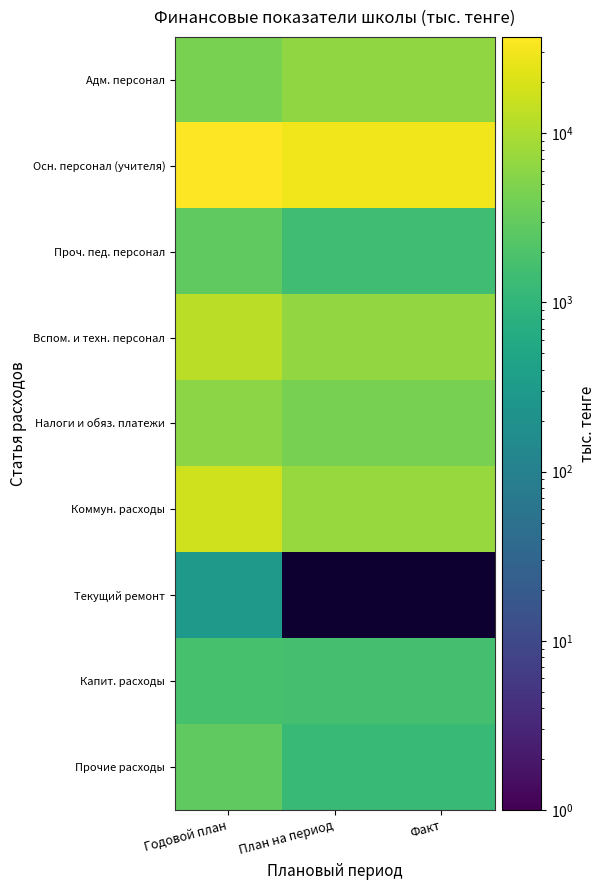

Rank the categories by Осн. персонал (учителя) value from lowest to highest.

Факт, План на период, Годовой план